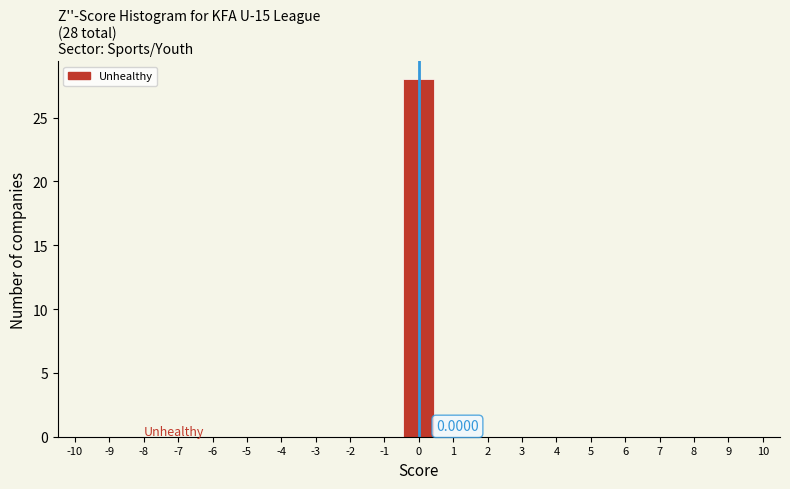

Which range on the x-axis has the tallest bar?

-0.5 to 0.5